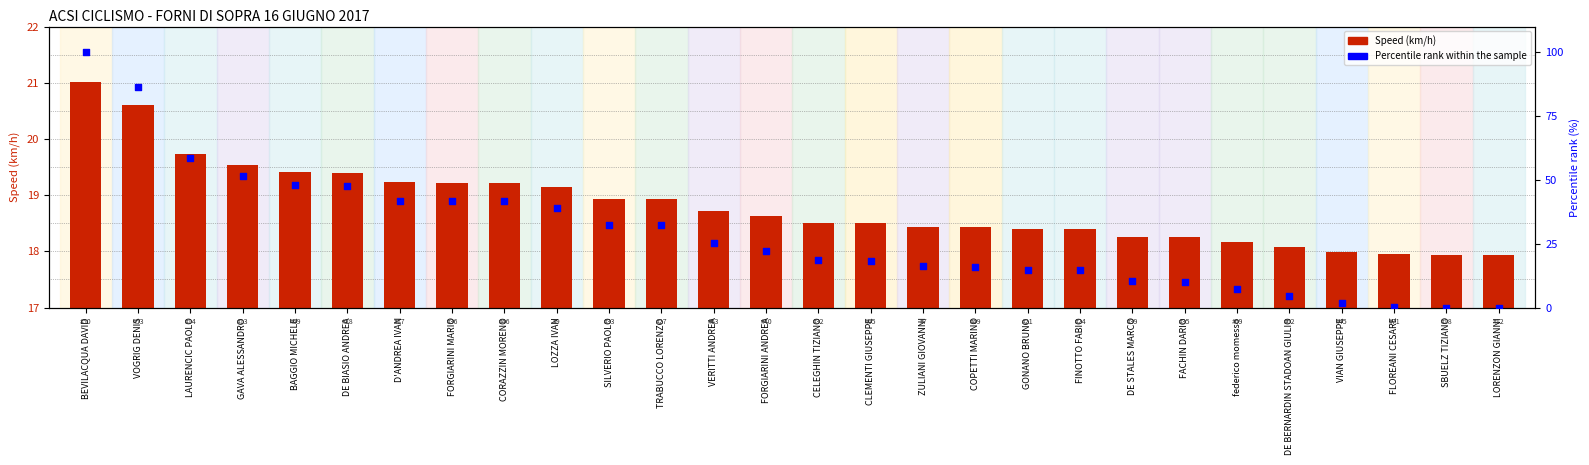

Which series reaches the maximum Y coordinate?

Percentile rank within sample